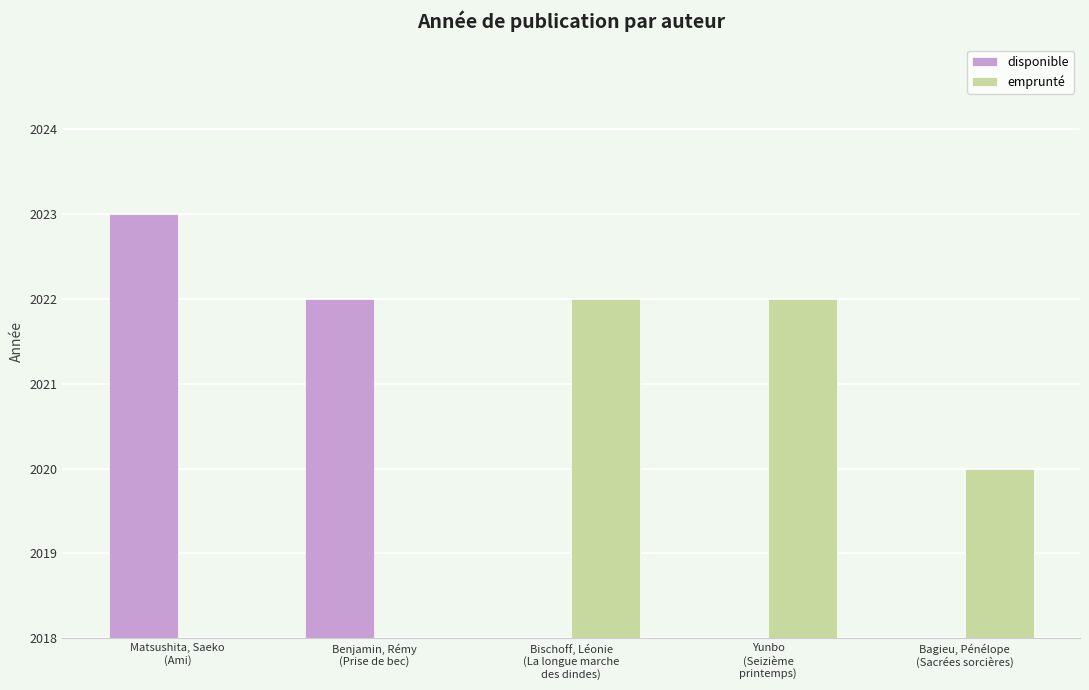

Is the value of disponible at Yunbo
(Seizième
printemps) greater than the value of emprunté at Yunbo
(Seizième
printemps)?

No